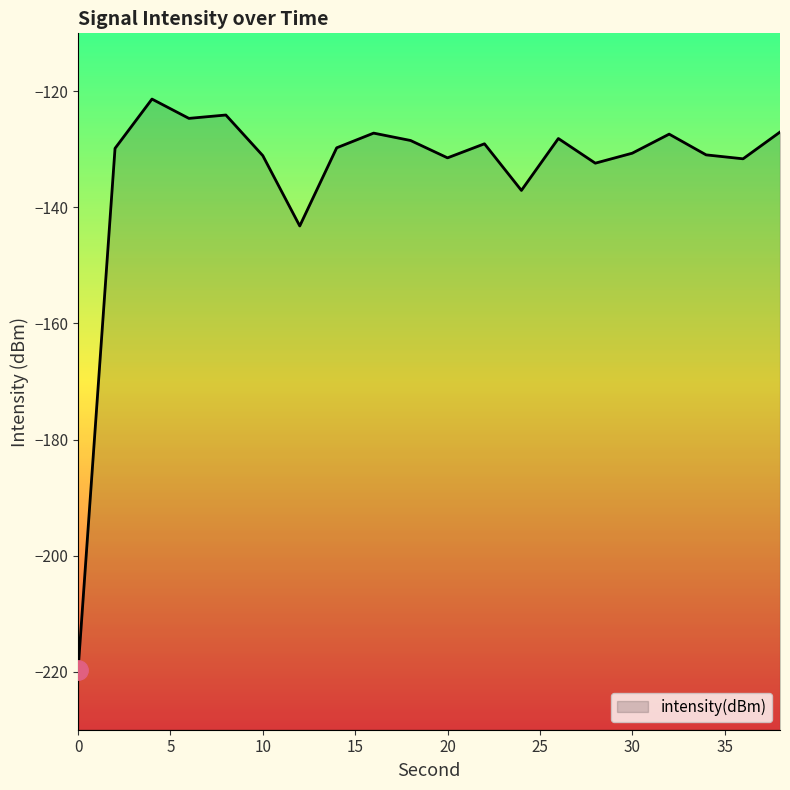

Rank the categories by value from highest to lowest.

4, 8, 6, 38, 16, 32, 26, 18, 22, 14, 2, 30, 34, 10, 20, 36, 28, 24, 12, 0